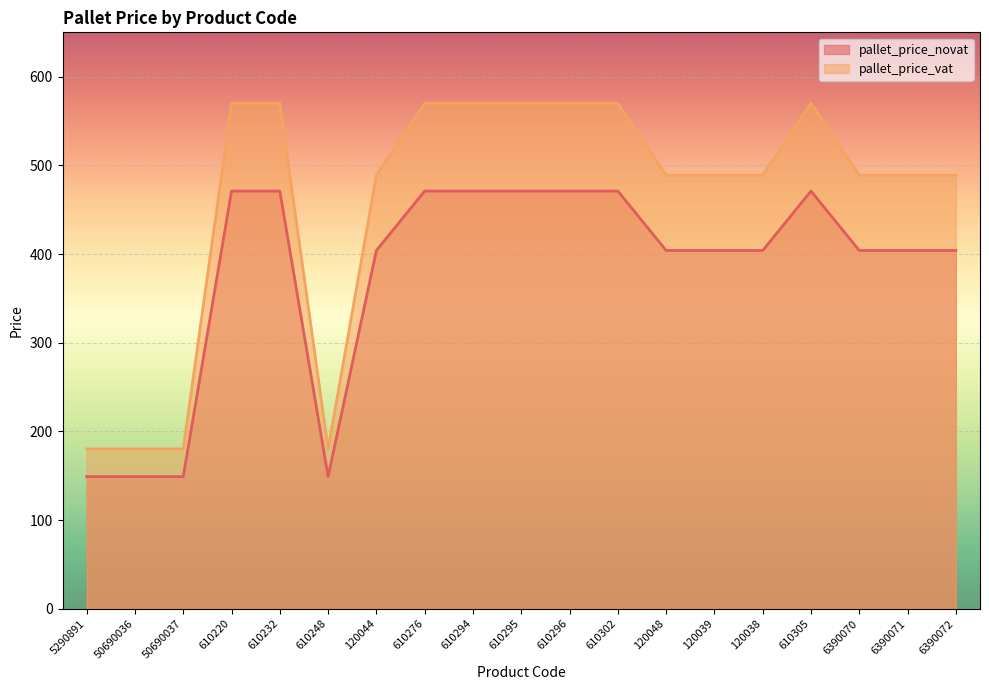

True or false: pallet_price_vat and pallet_price_novat intersect in this chart.

False